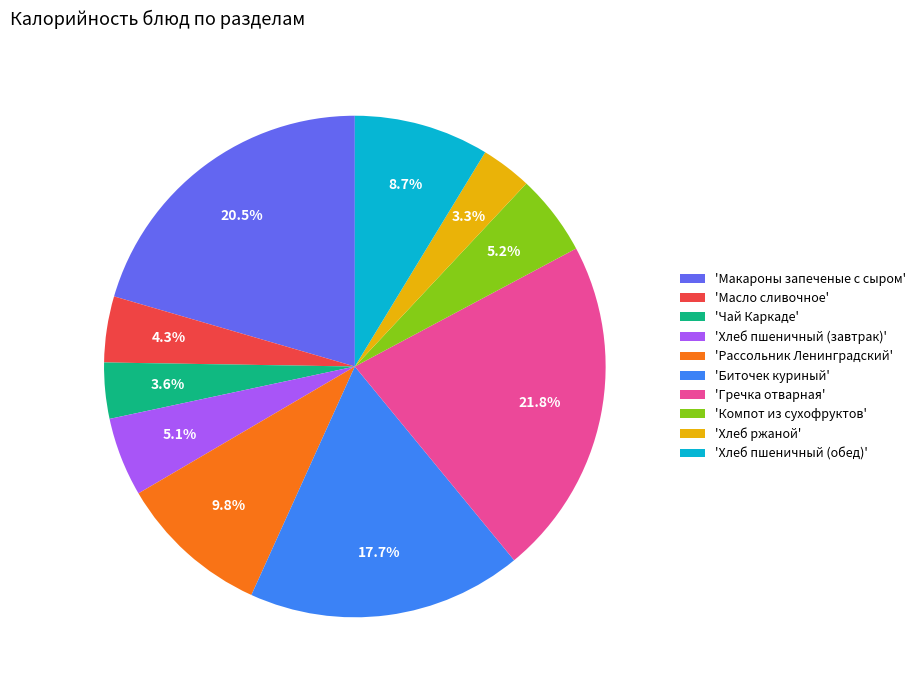

To the nearest percent, what is the average slice percentage?

10%